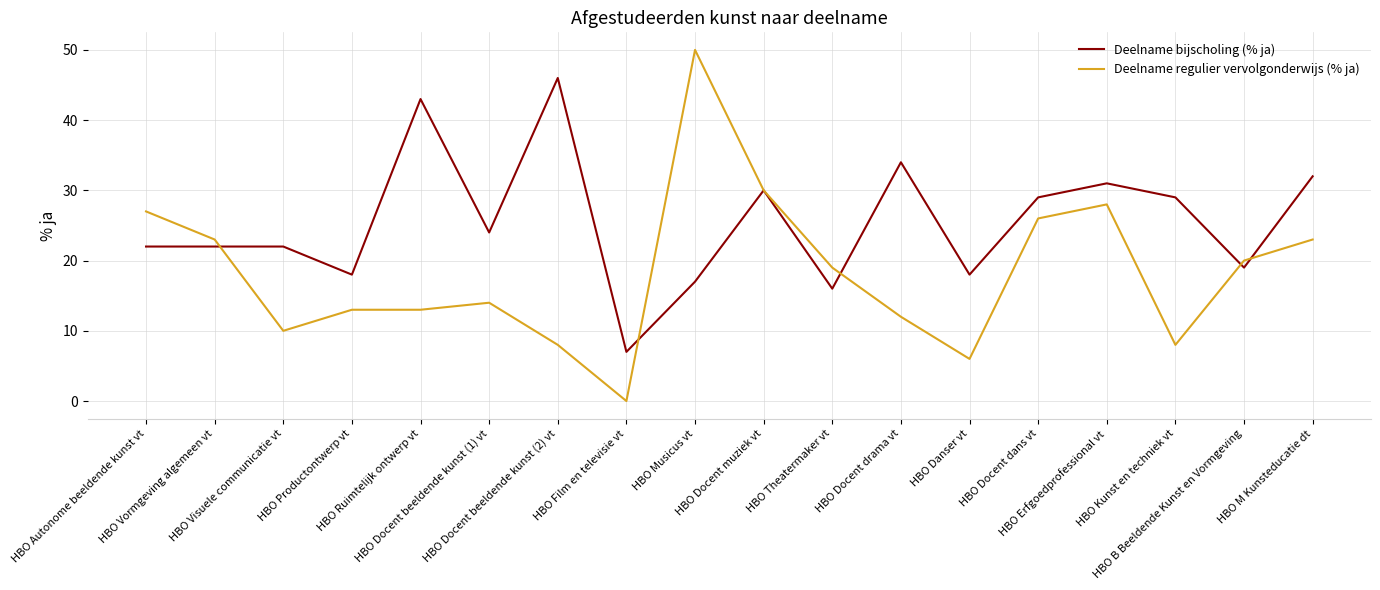

What is the sum of the Deelname bijscholing (% ja) values at HBO Docent beeldende kunst (2) vt and HBO Vormgeving algemeen vt?

68